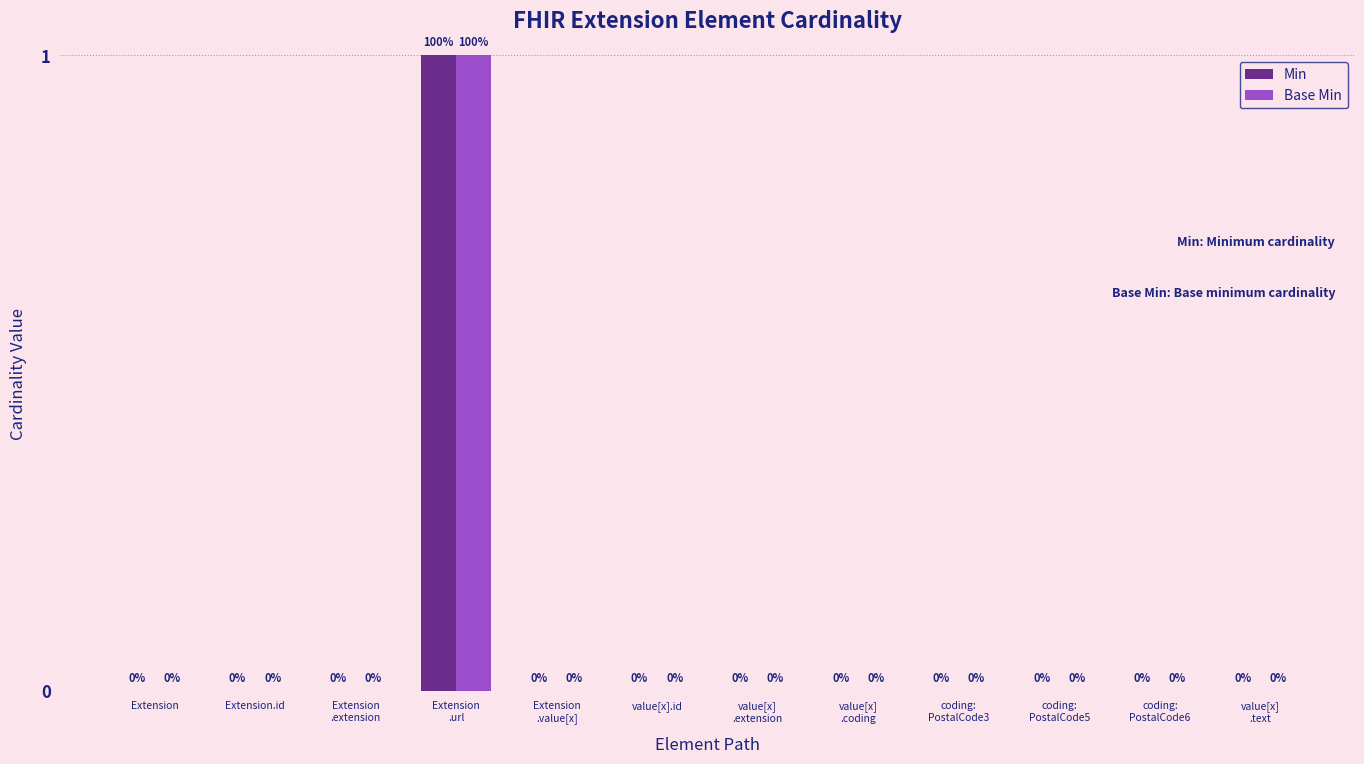

How many groups of bars are there?

12